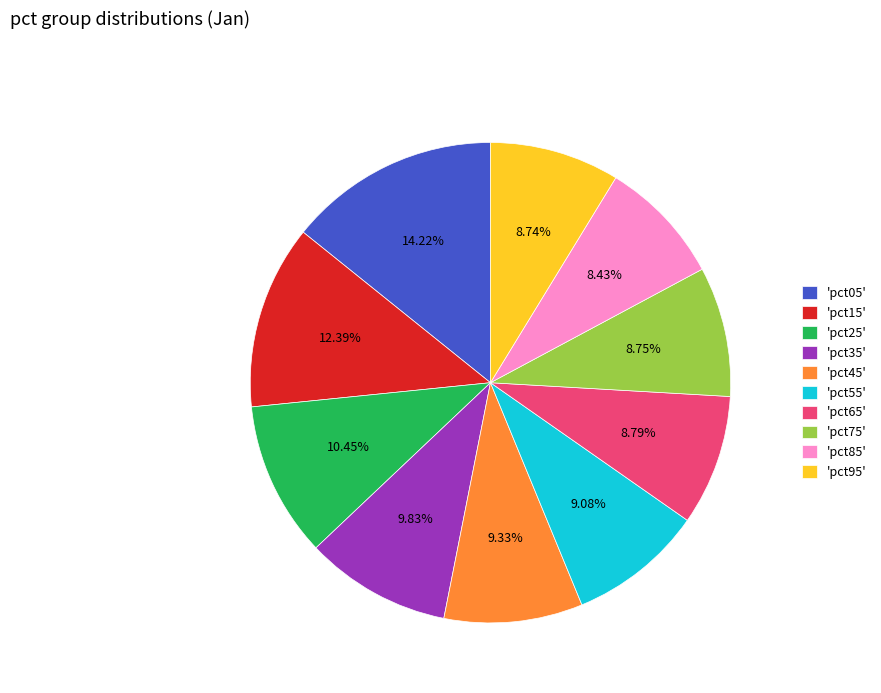

Is the sum of 'pct25' and 'pct95' greater than half?

No